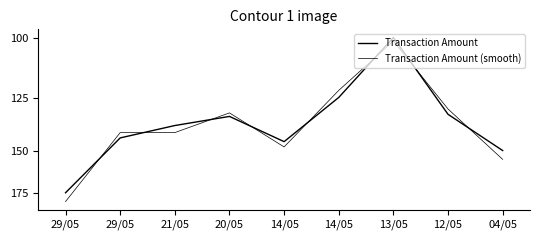

Which series changed the most between 29/05 and 21/05?

Transaction Amount (smooth)